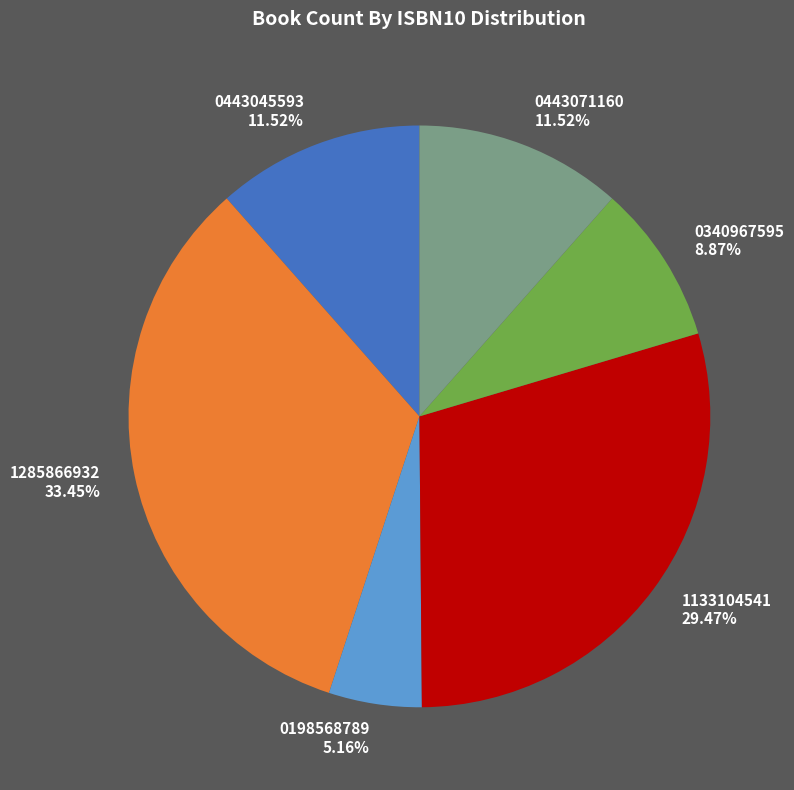

Combined, do 0198568789 5.16% and 0443045593 11.52% account for over 50%?

No